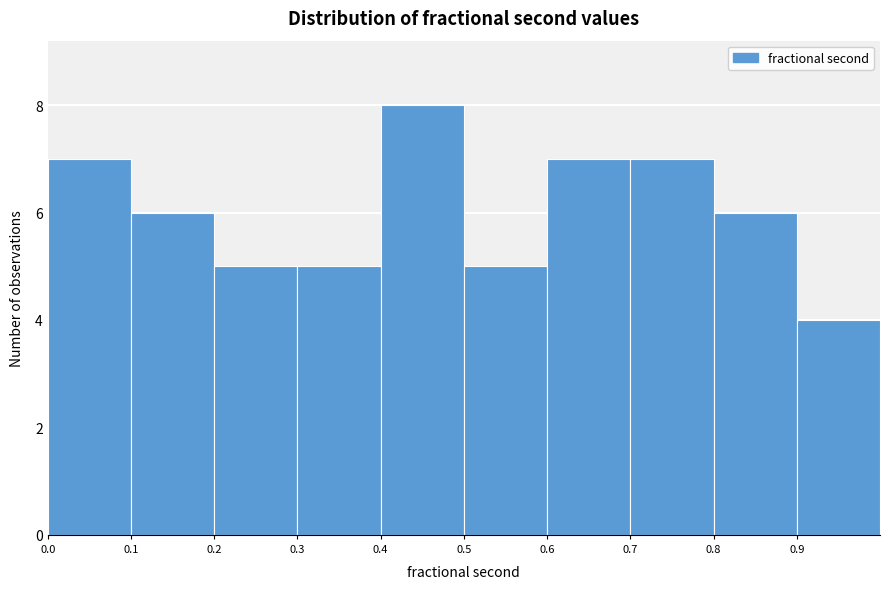

Reading left to right, transcribe this chart: for each bar, give the range it covers on the x-axis and its height. The values are not printed on the chart, so give them approximately, as read against the axis.

0.0 to 0.1: 7
0.1 to 0.2: 6
0.2 to 0.3: 5
0.3 to 0.4: 5
0.4 to 0.5: 8
0.5 to 0.6: 5
0.6 to 0.7: 7
0.7 to 0.8: 7
0.8 to 0.9: 6
0.9 to 1.0: 4